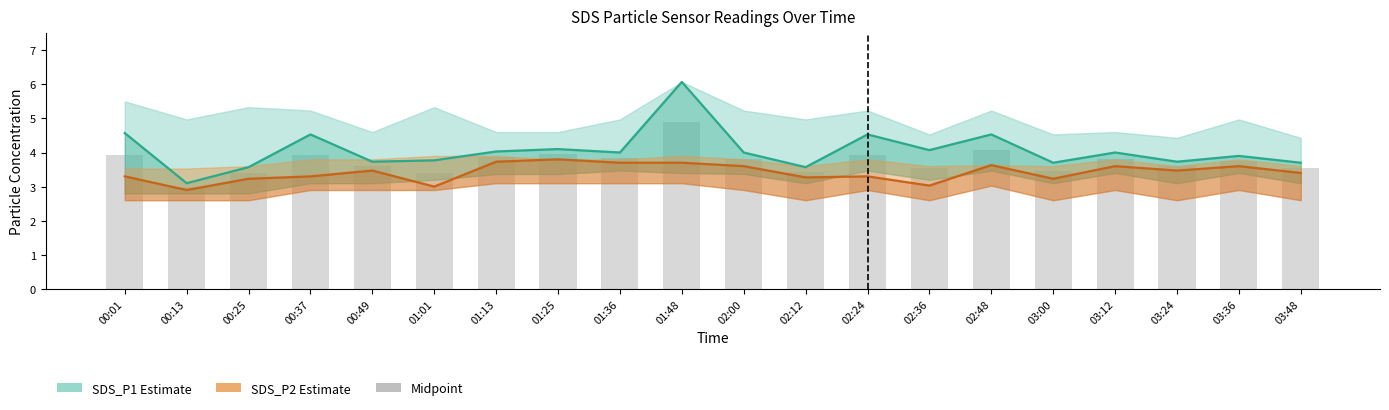

Which category has the highest value across all series?

01:48